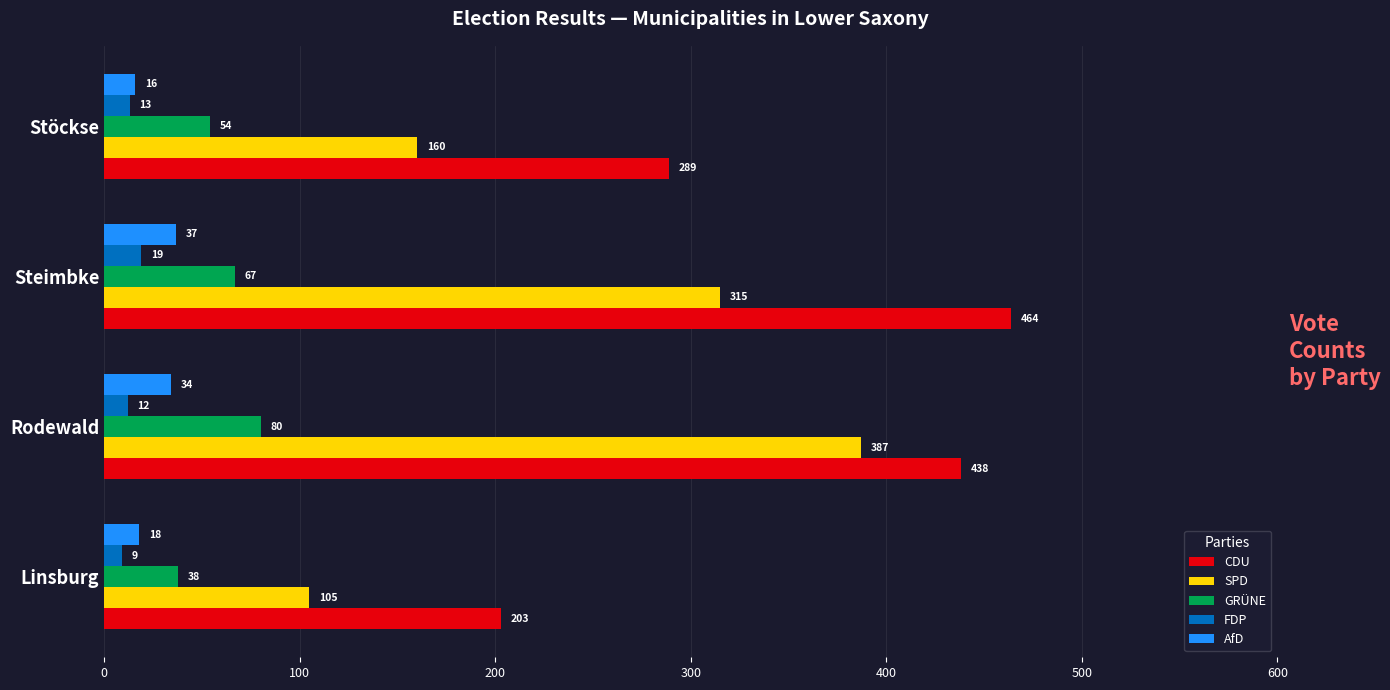

Which category has the highest value in the CDU series?

Steimbke